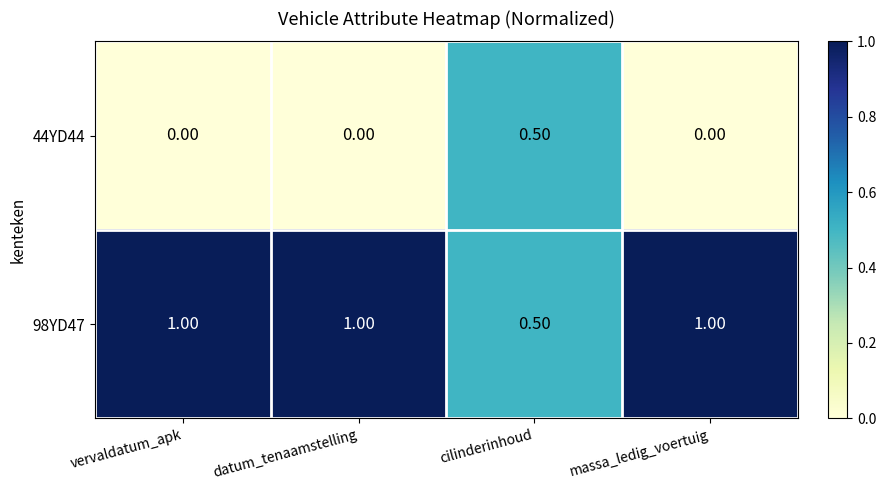

What is the sum of the 44YD44 values at cilinderinhoud and vervaldatum_apk?

0.5